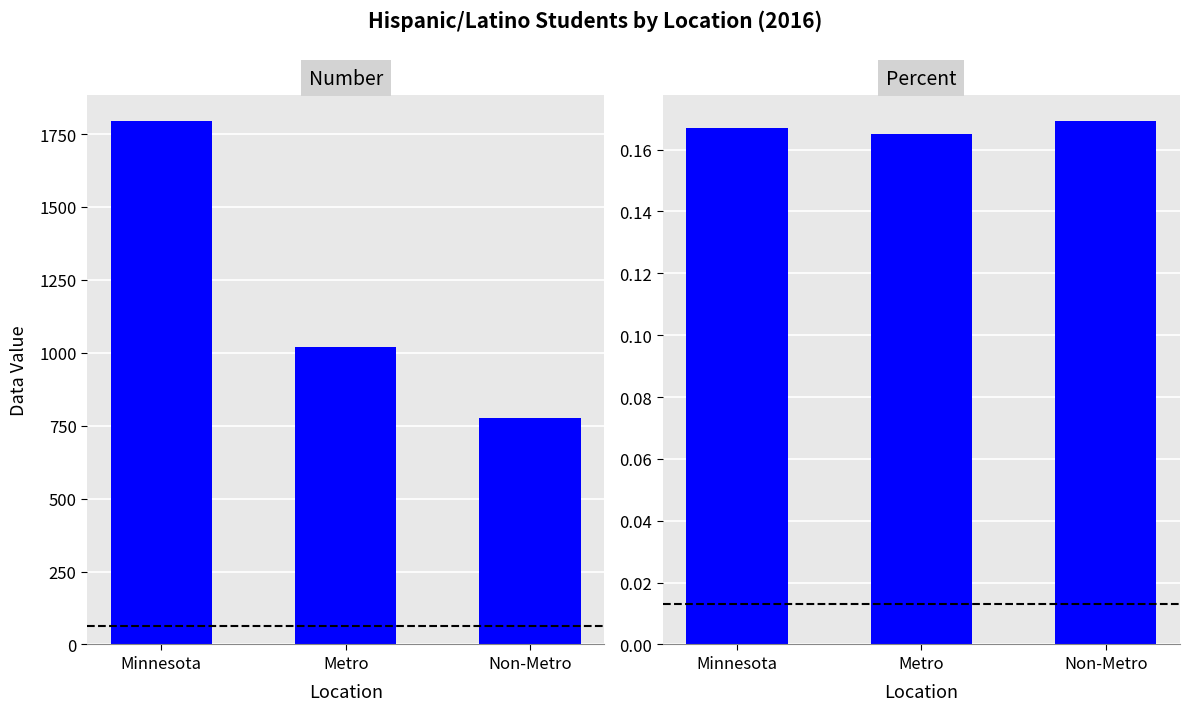

List the series in order of their peak value, highest first.

Number, Percent